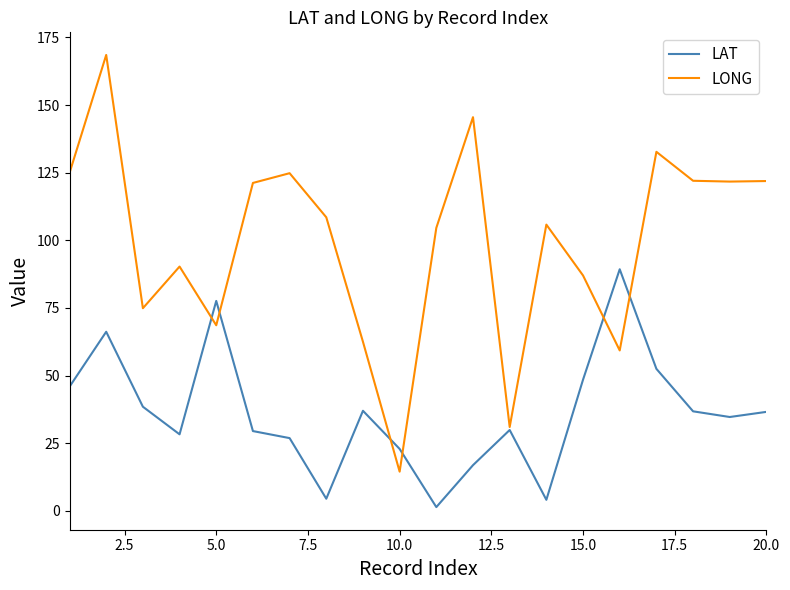

List the series in order of their overall mean, highest first.

LONG, LAT